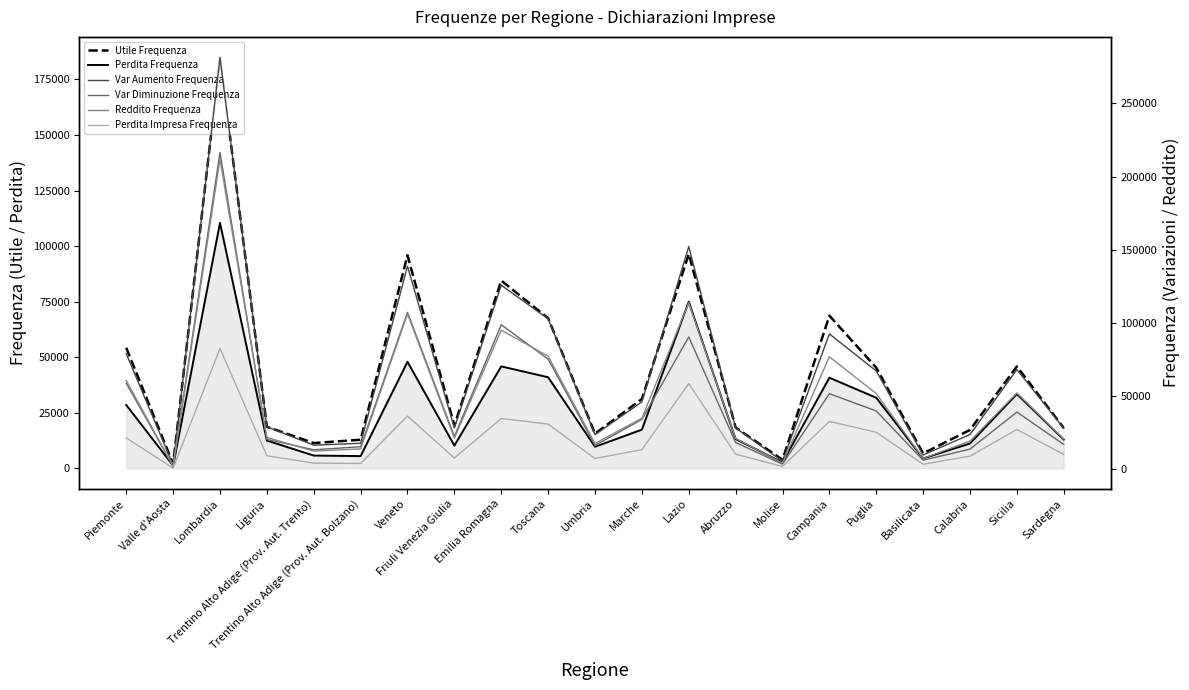

True or false: Var Diminuzione Frequenza has a value of 216468 at Lombardia.

True